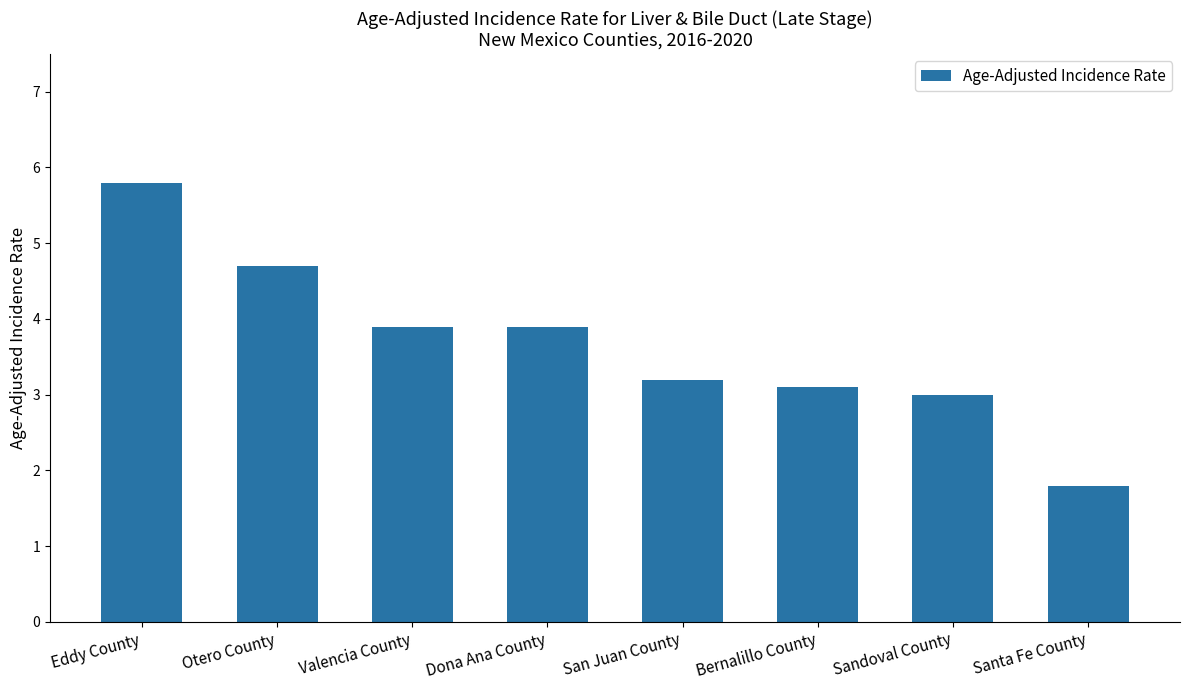

What is the change in value from Otero County to Sandoval County?

-1.7